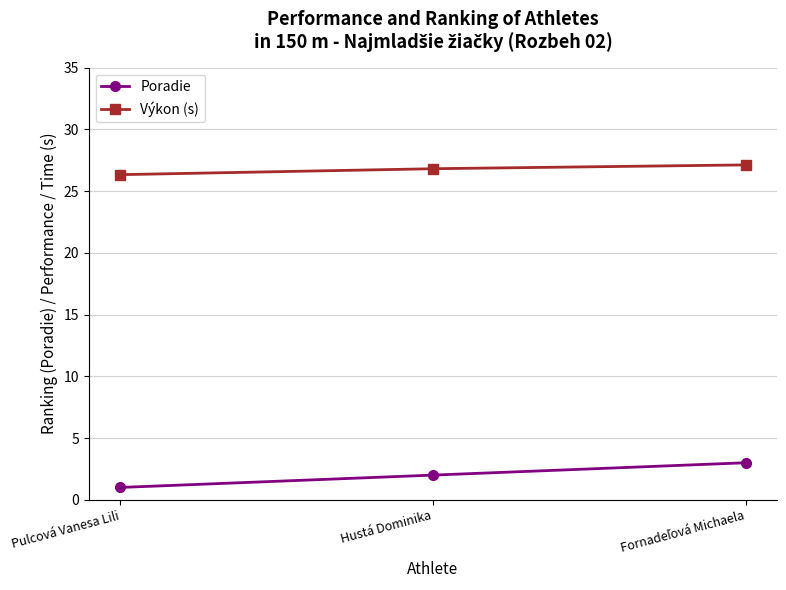

Does the chart have visible grid lines?

Yes